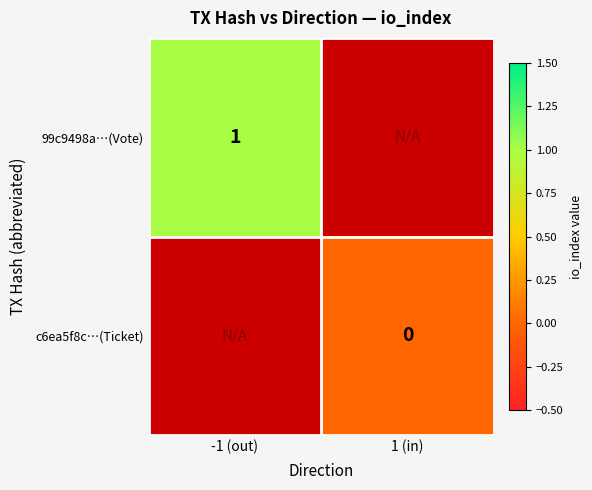

How many series are shown in this chart?

2